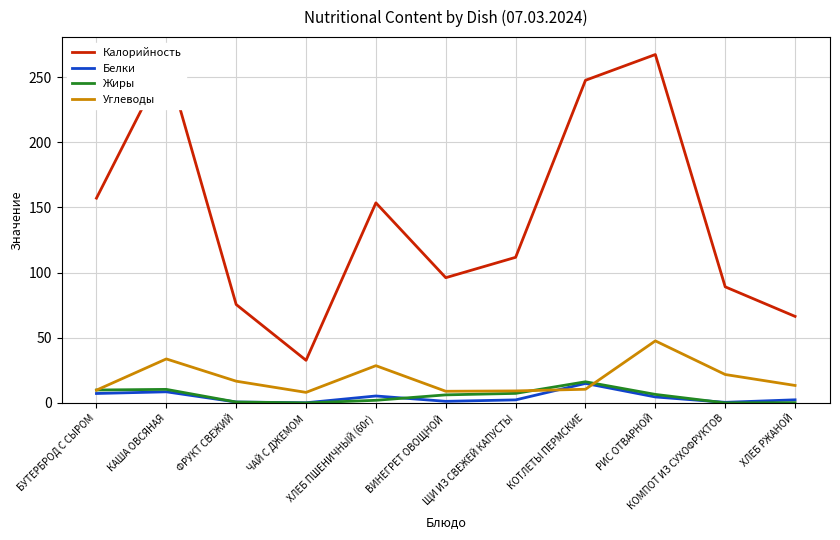

True or false: Углеводы and Калорийность intersect in this chart.

False